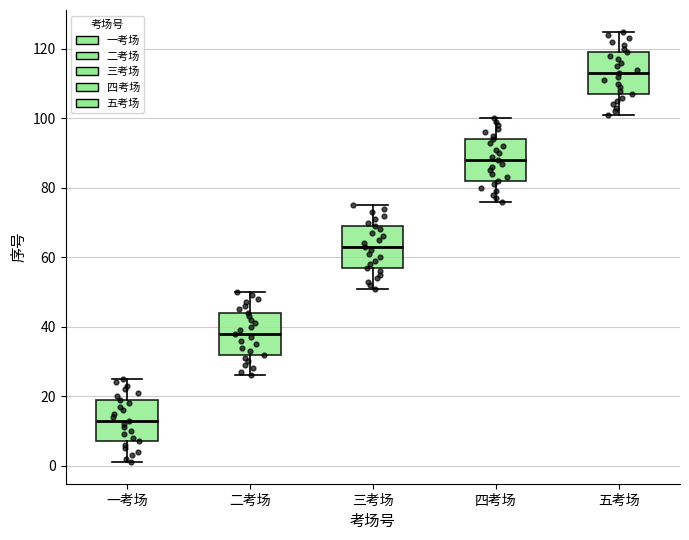

Where is the upper edge of the box for 四考场 on the y-axis? The values are not printed on the chart, so give them approximately, as read against the axis.

94